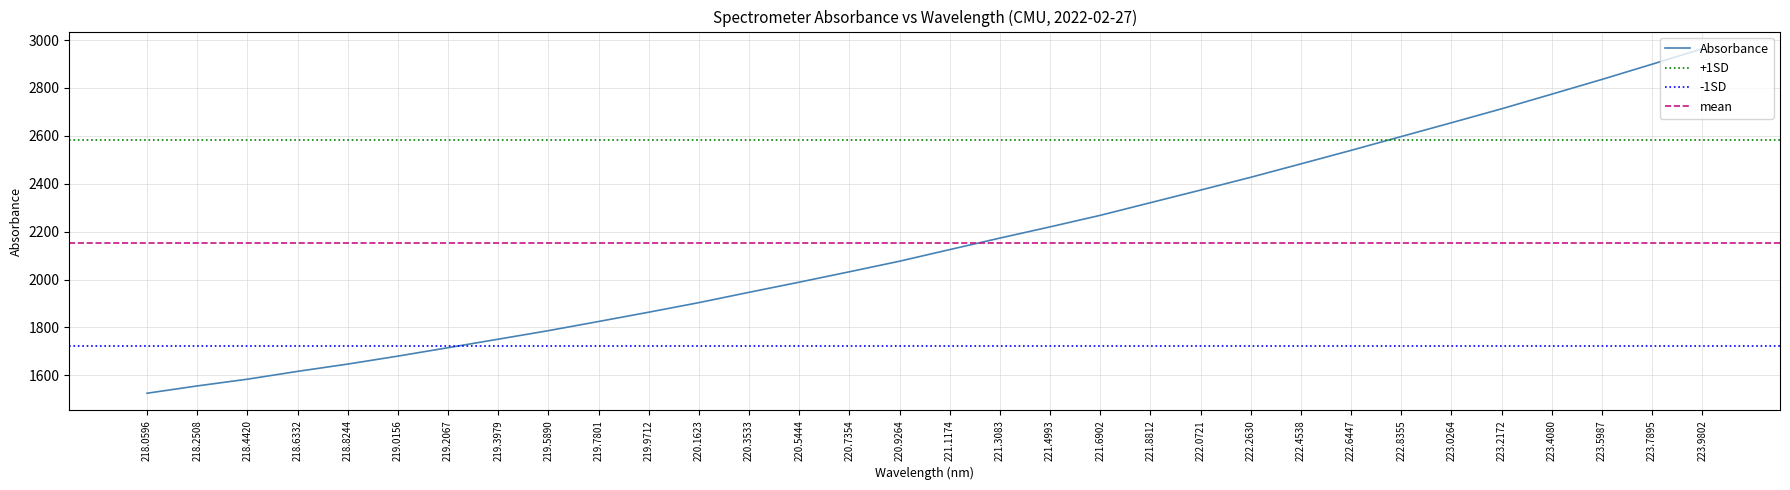

True or false: the data shows 2124.9 at 221.1174.

True